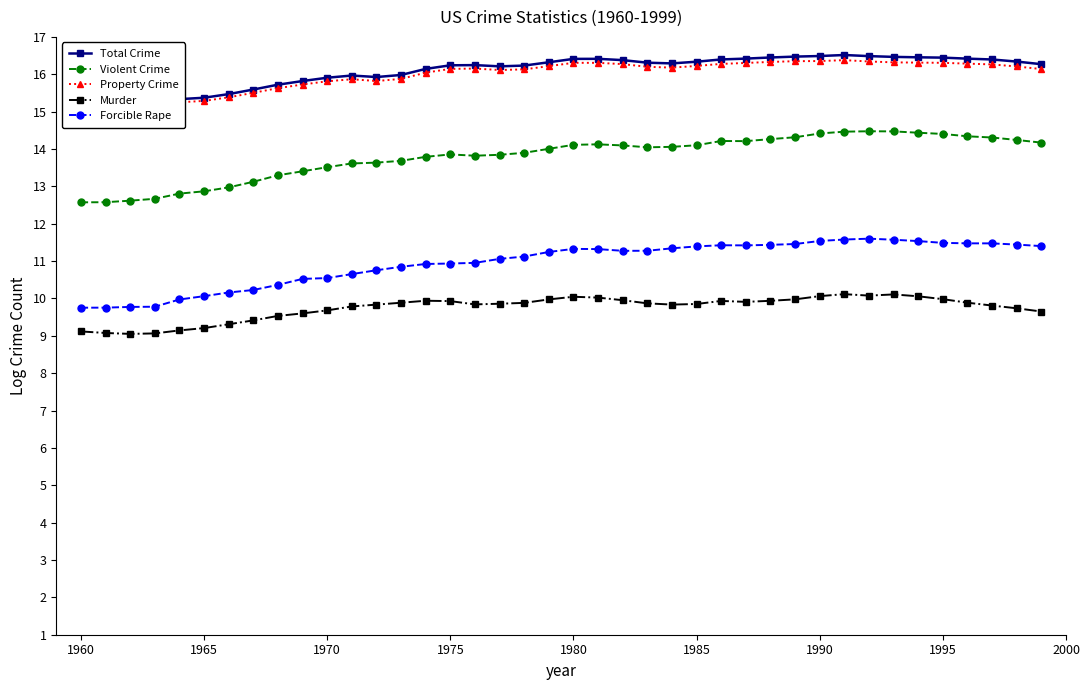

True or false: Murder has more than 1 points higher than both neighbors.

True